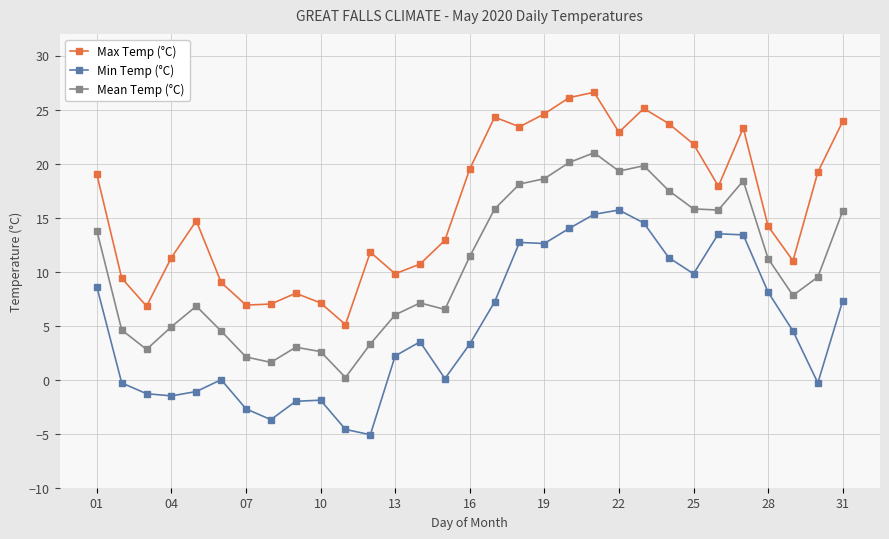

List the series in order of their peak value, highest first.

Max Temp (°C), Mean Temp (°C), Min Temp (°C)